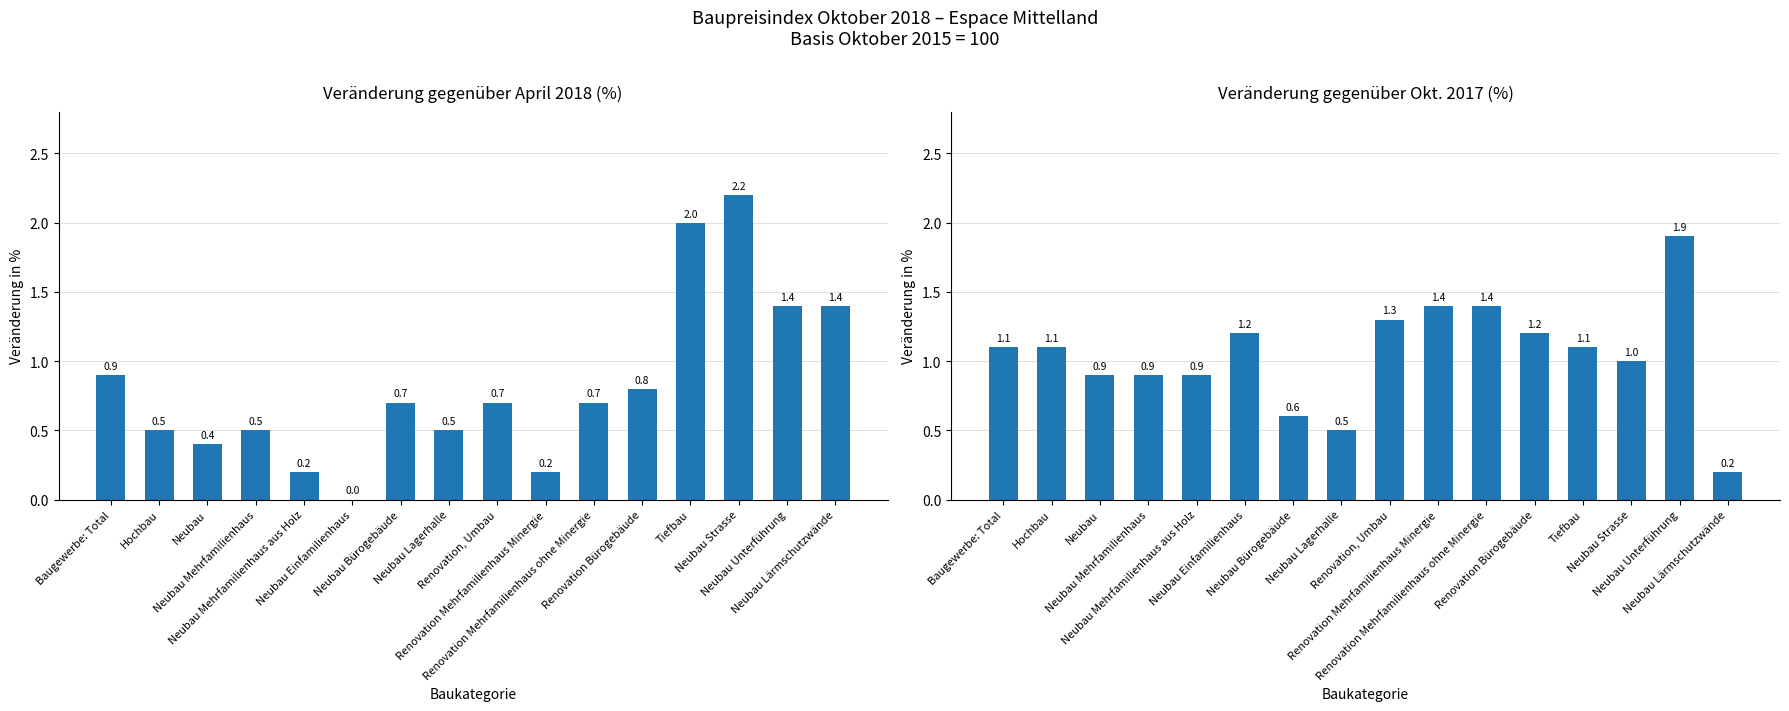

Is the value of Veränderung gegenüber April 2018 at Neubau Lagerhalle greater than the value of Veränderung gegenüber Okt. 2017 at Neubau Unterführung?

No